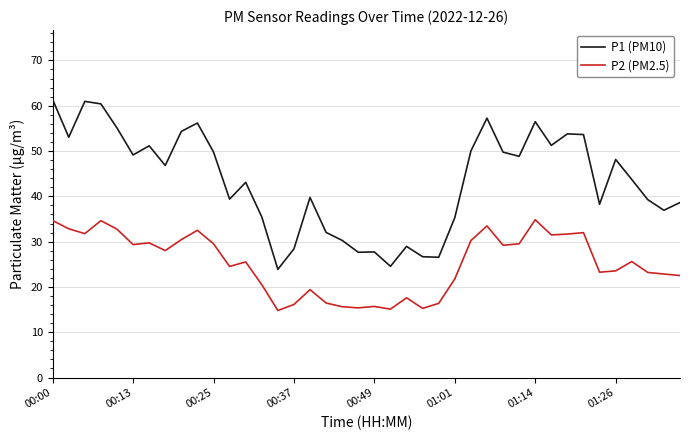

Which series has the largest total across all categories?

P1 (PM10)